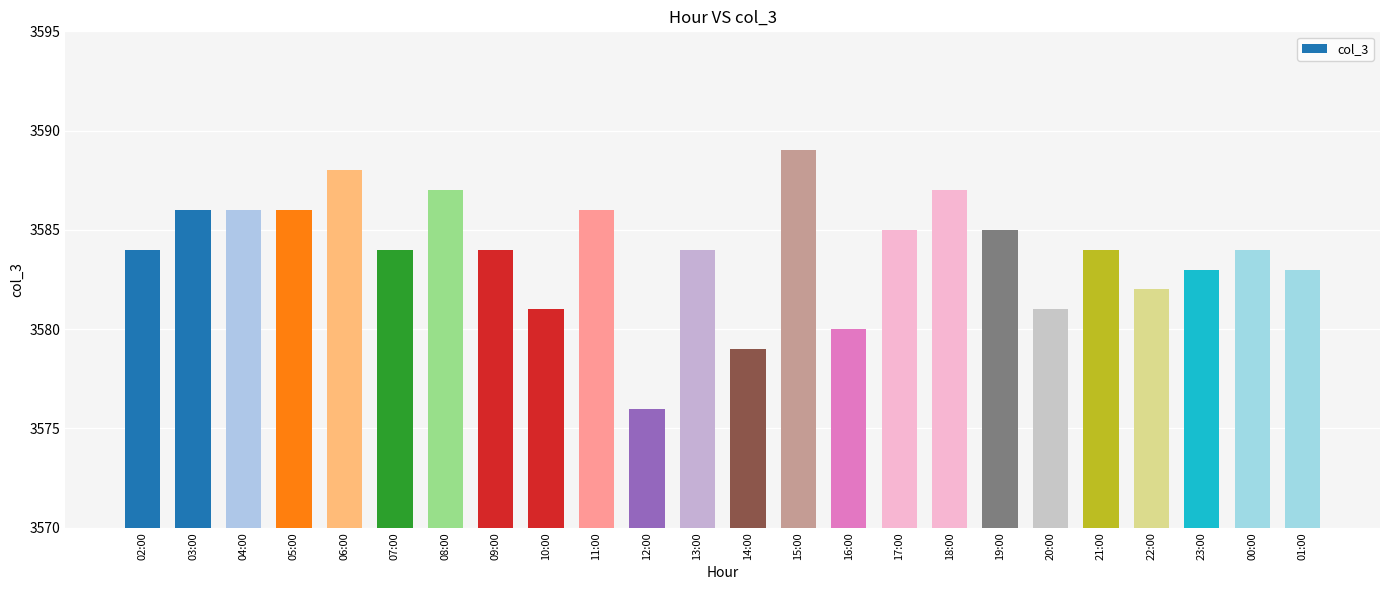

How many bars are there in total?

24